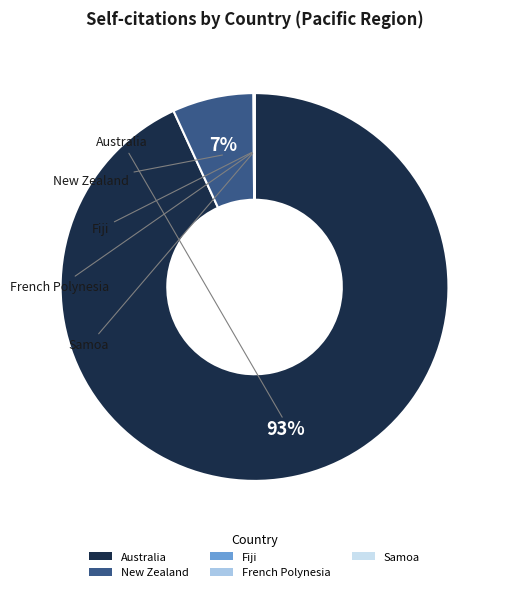

Which slice is the largest?

Australia